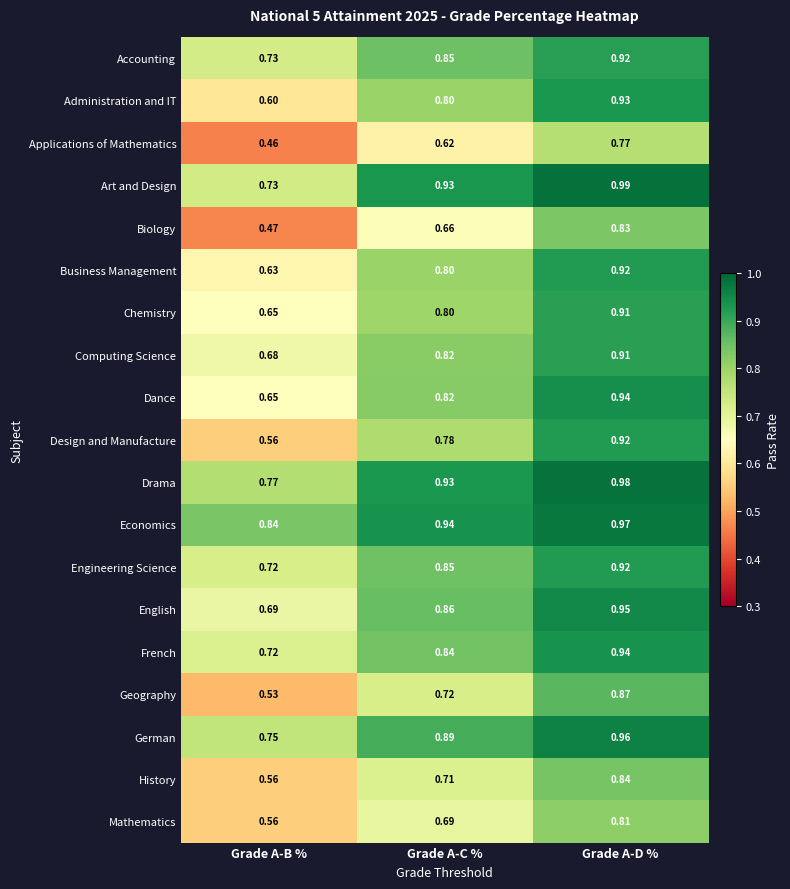

Where is Business Management nearest to the value 0?

Grade A-B %